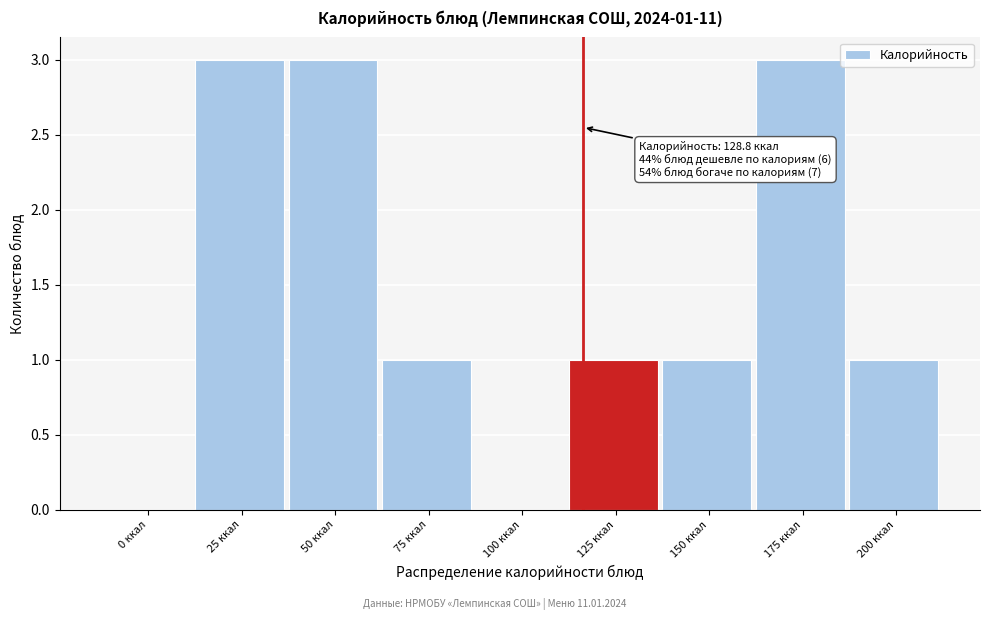

Reading right to left, transcribe all the data shown in this chart.

200 ккал=1	175 ккал=3	150 ккал=1	125 ккал=1	100 ккал=0	75 ккал=1	50 ккал=3	25 ккал=3	0 ккал=0